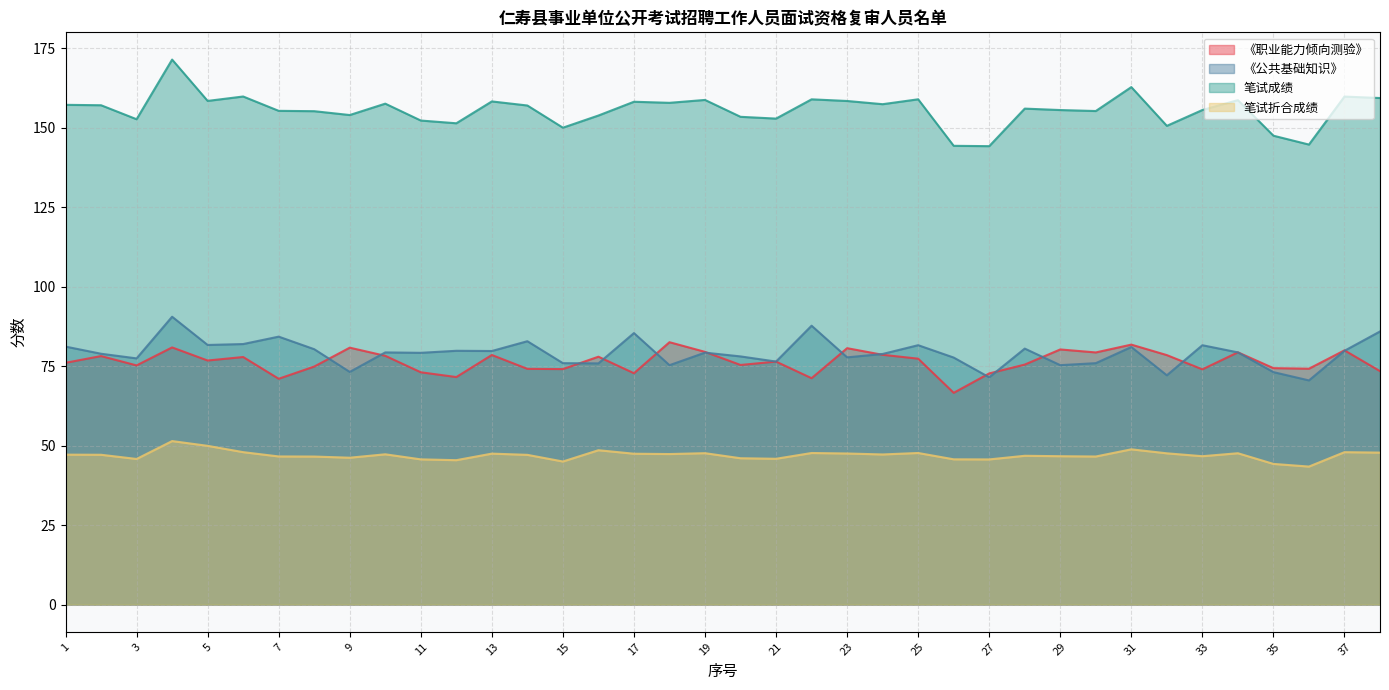

What is the average value of the 笔试成绩 series?

155.5